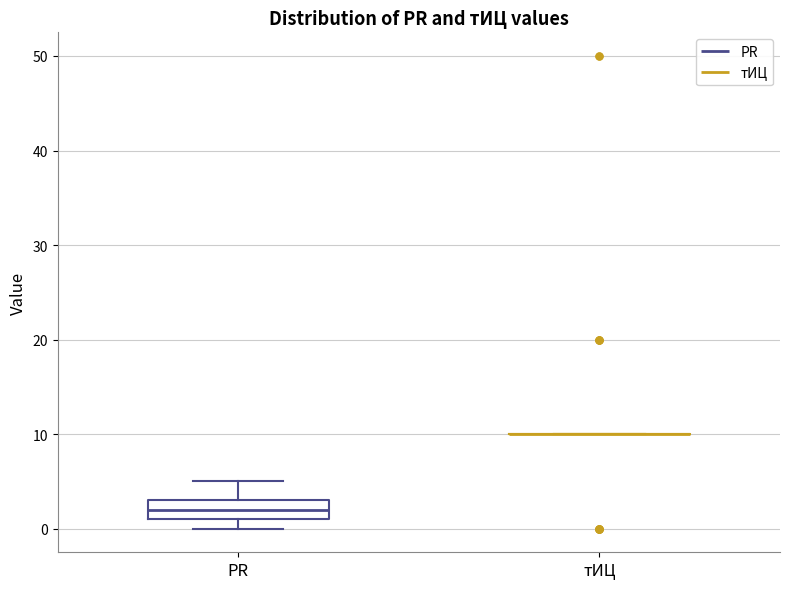

Reading left to right, read every box against the y-axis: the position of its median line, the range the box covers, and the ends of its whiskers. The values are not printed on the chart, so give them approximately, as read against the axis.

PR: median 2, box 1 to 3, whiskers 0 to 5
тИЦ: box collapsed to a line at 10, whiskers 10 to 10